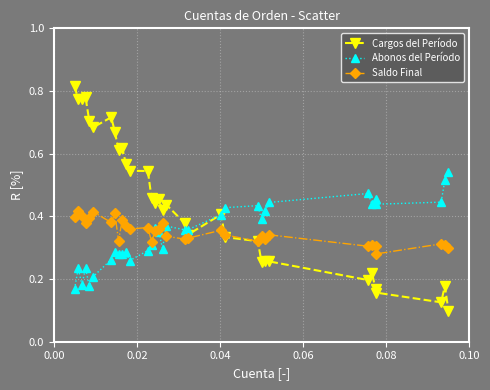

Which series has the widest spread of values?

Cargos del Período